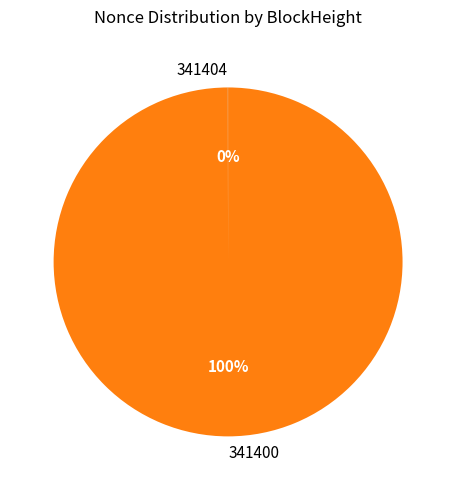

The 341400 slice represents 100% of the pie. True or false?

True